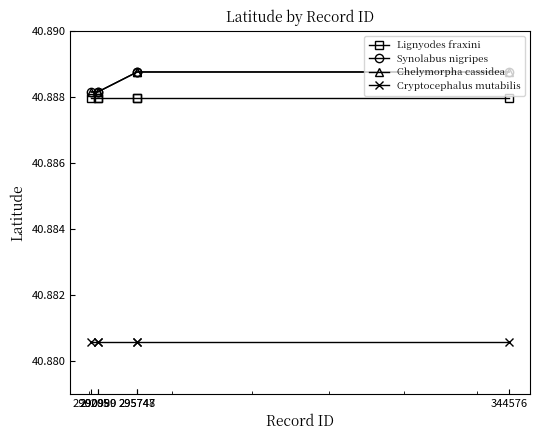

Reading right to left, what are all the values shown in this chart?

Lignyodes fraxini: 344576=40.9	295748=40.9	295747=40.9	290990=40.9	290989=40.9	290205=40.9
Synolabus nigripes: 344576=40.9	295748=40.9	295747=40.9	290990=40.9	290989=40.9	290205=40.9
Chelymorpha cassidea: 344576=40.9	295748=40.9	295747=40.9	290990=40.9	290989=40.9	290205=40.9
Cryptocephalus mutabilis: 344576=40.9	295748=40.9	295747=40.9	290990=40.9	290989=40.9	290205=40.9